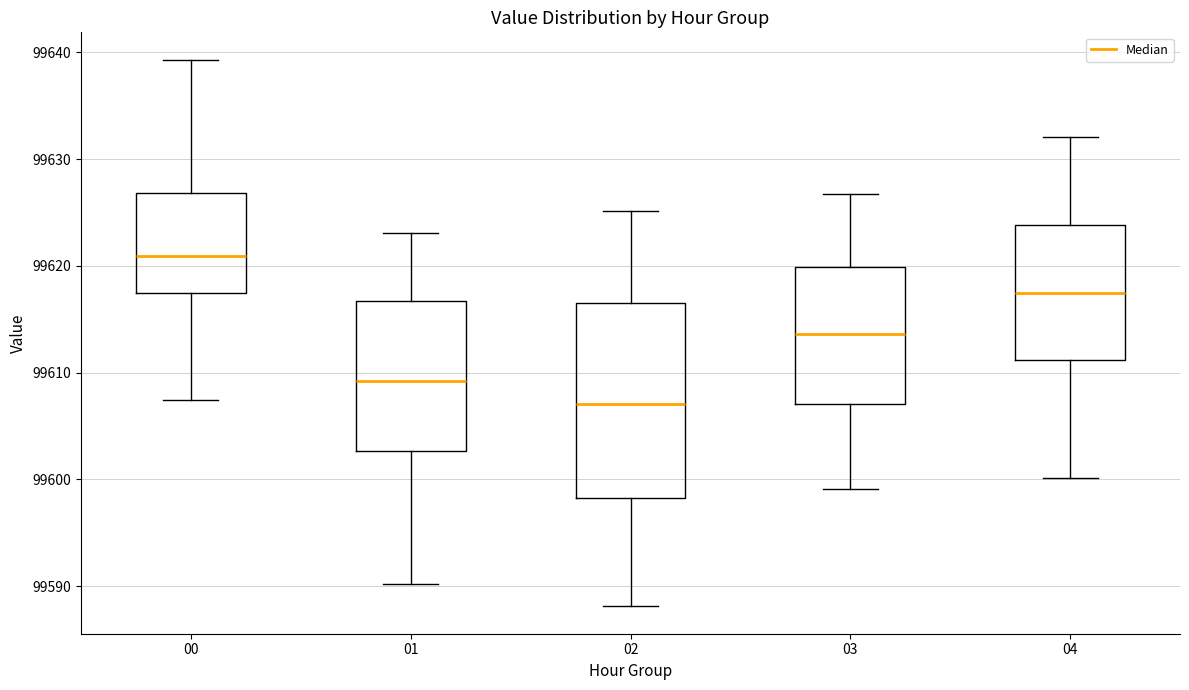

Comparing the boxes themselves (not the whiskers), which one is the tallest?

02